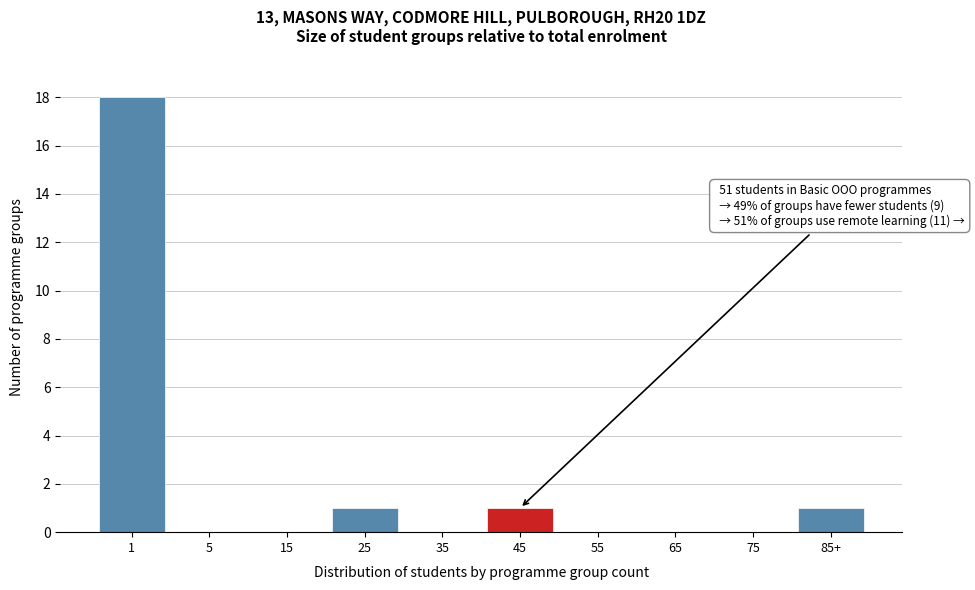

Reading right to left, list all the values displayed in this chart.

85+=1	75=0	65=0	55=0	45=1	35=0	25=1	15=0	5=0	1=18